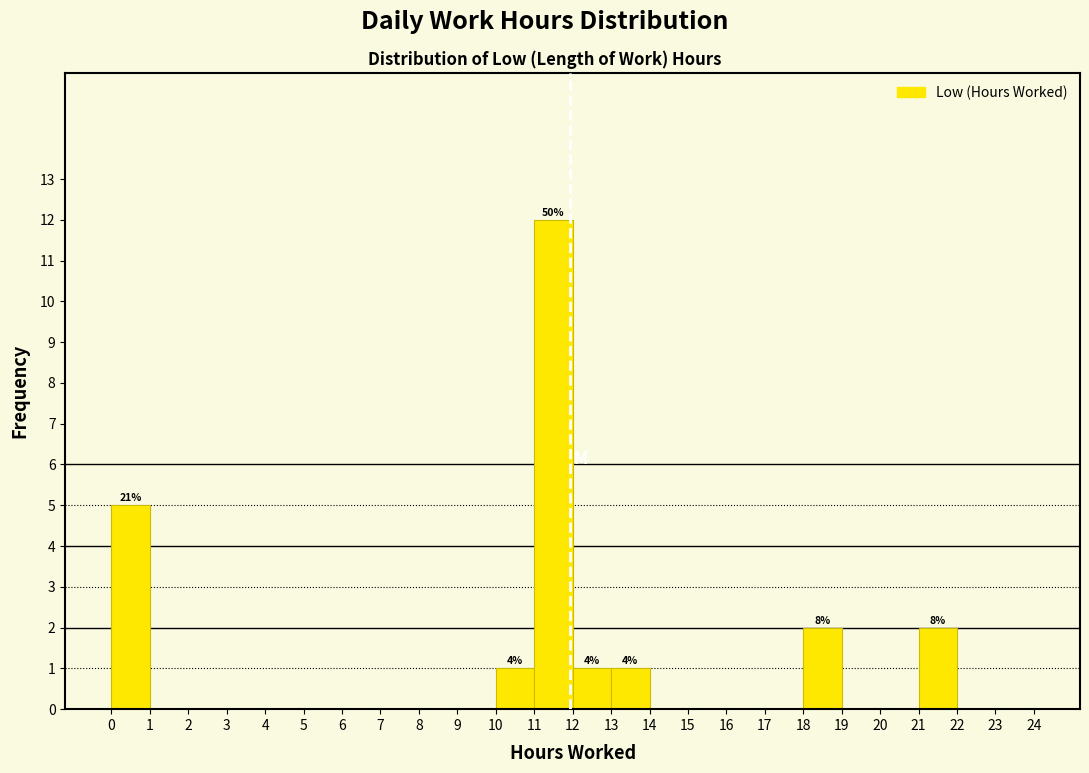

Which range on the x-axis has the tallest bar?

11 to 12